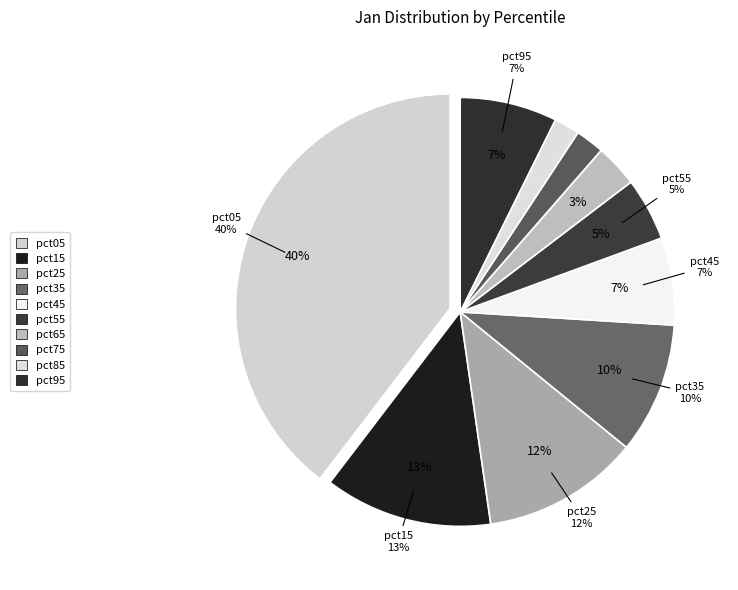

What is the total percentage of pct45 and pct75?

8.8%